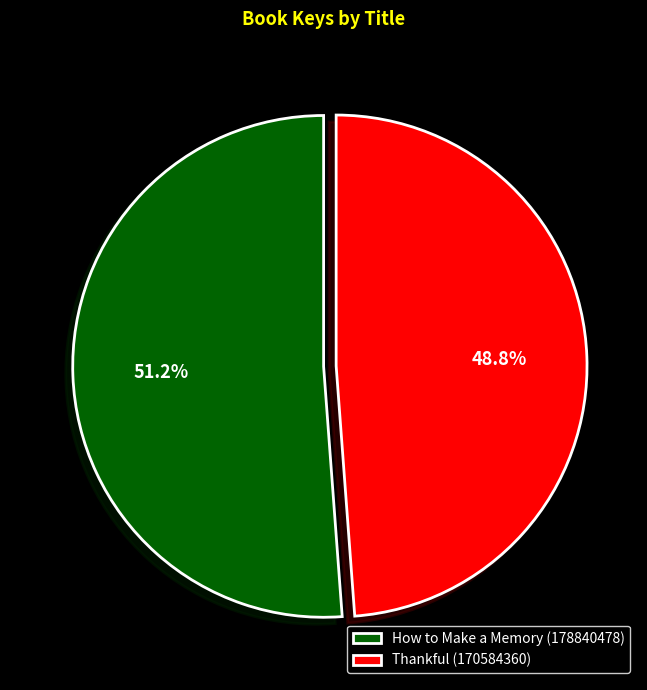

How many segments does this pie chart have?

2